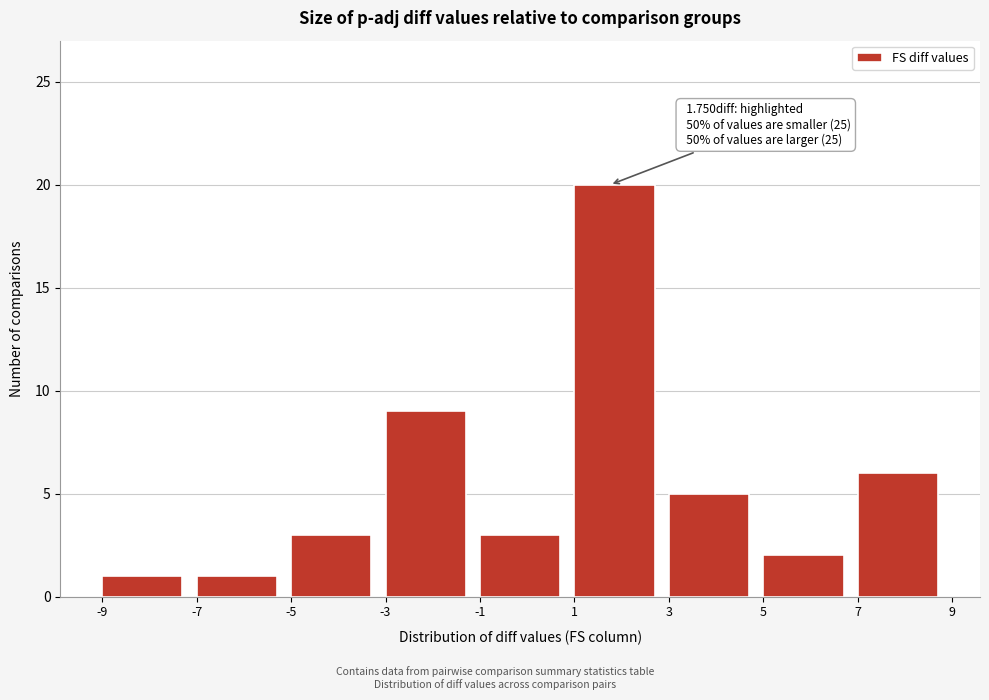

Over which range of the x-axis is the bar tallest?

1 to 3